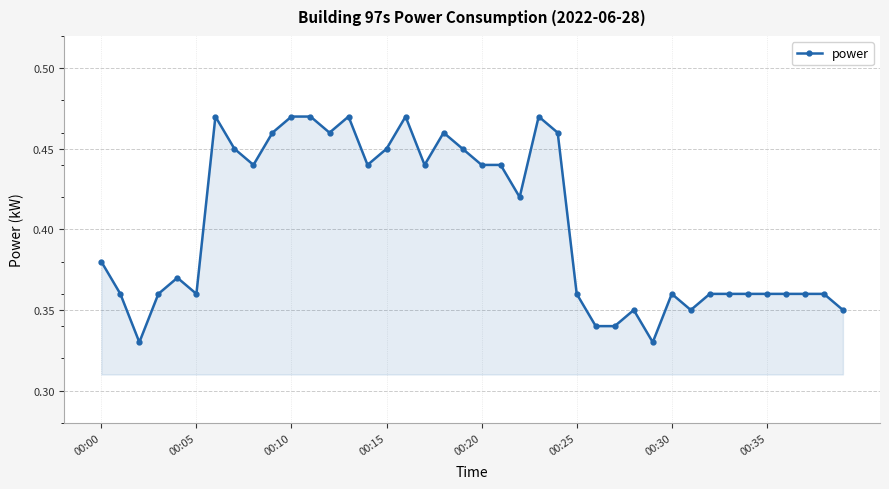

How many values are between 0 and 1?

40